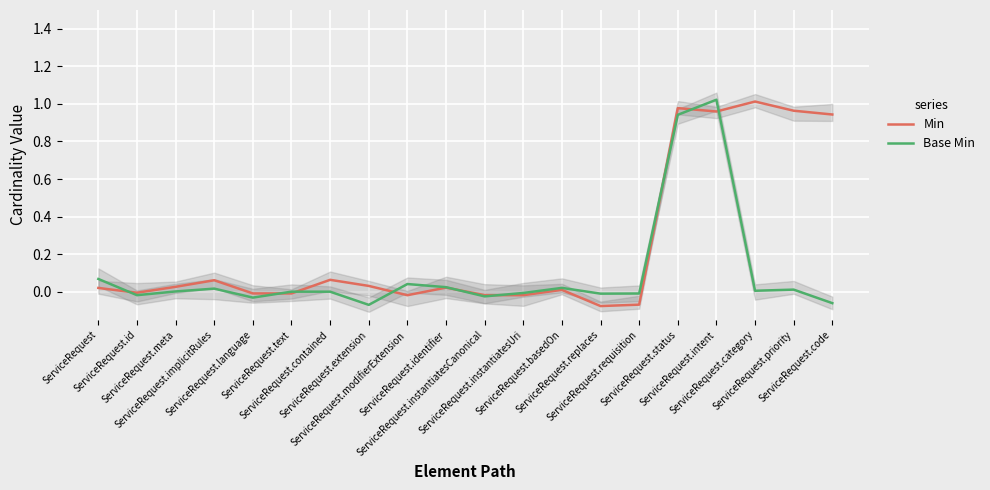

Where is Base Min nearest to the value 0?

ServiceRequest.contained